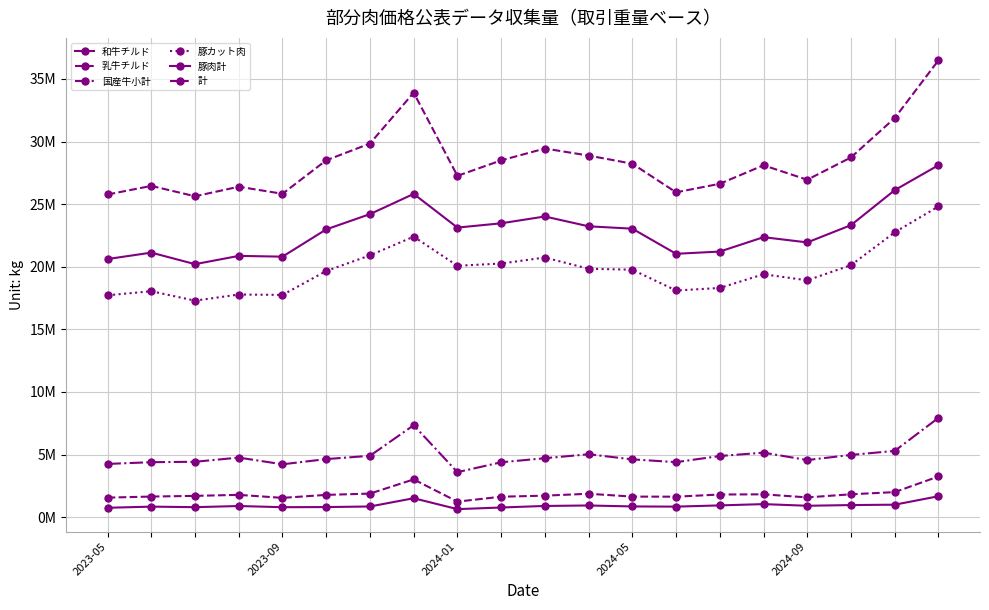

At which category does 和牛チルド reach its first local peak?

2023-09